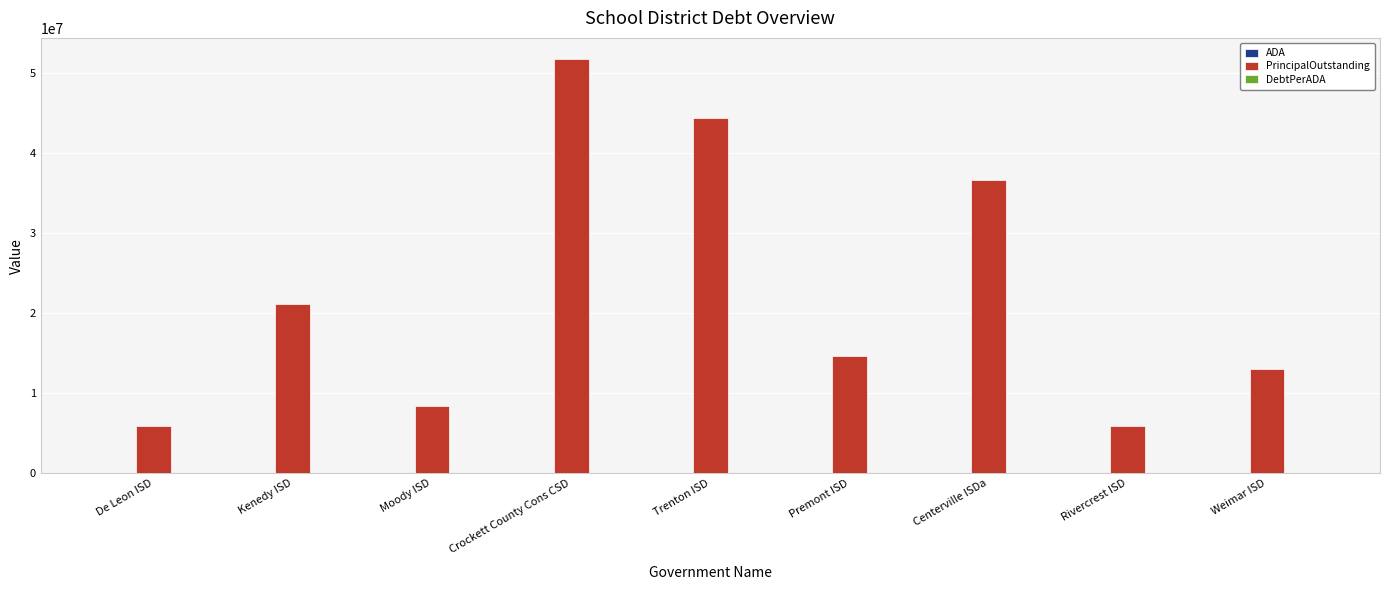

What is the greatest value displayed?

51835000.0